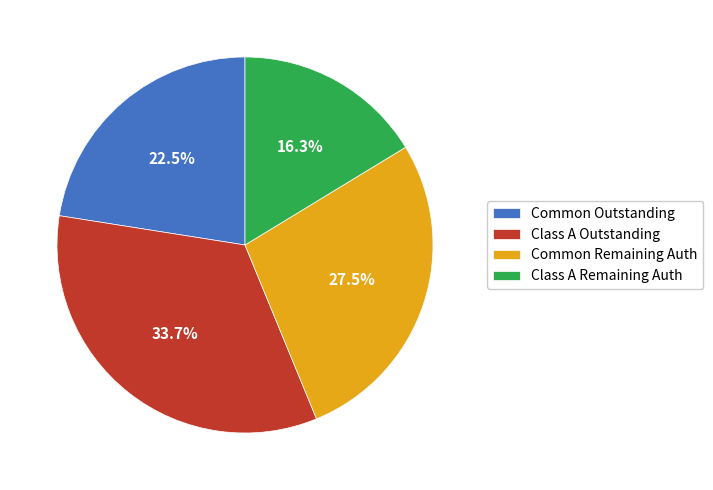

What is the total percentage of Common Remaining Auth and Class A Outstanding?

61.2%